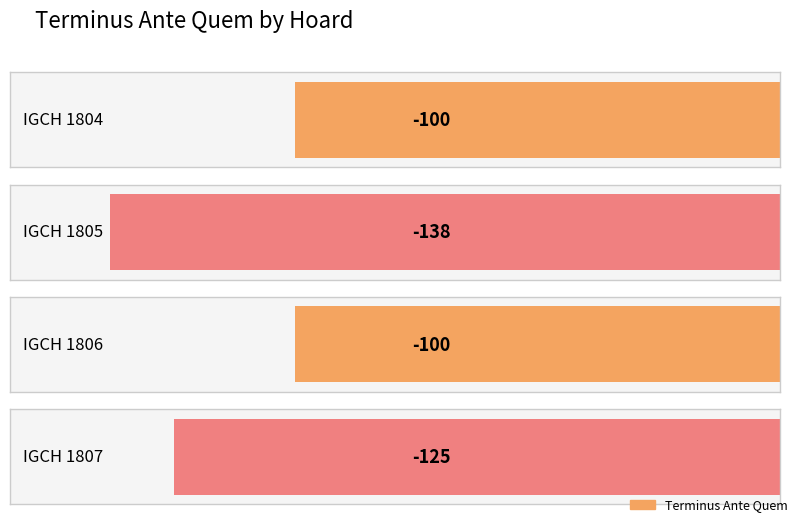

What is the change in value from IGCH 1804 to IGCH 1807?

-25